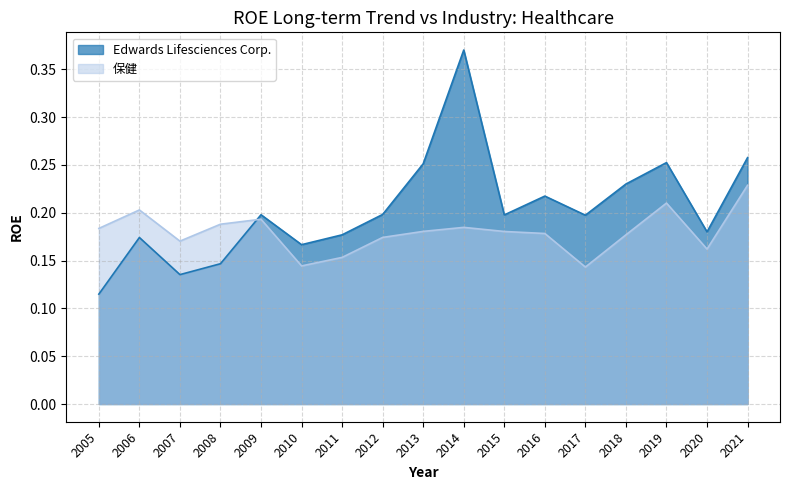

How many lines are shown in the chart?

2